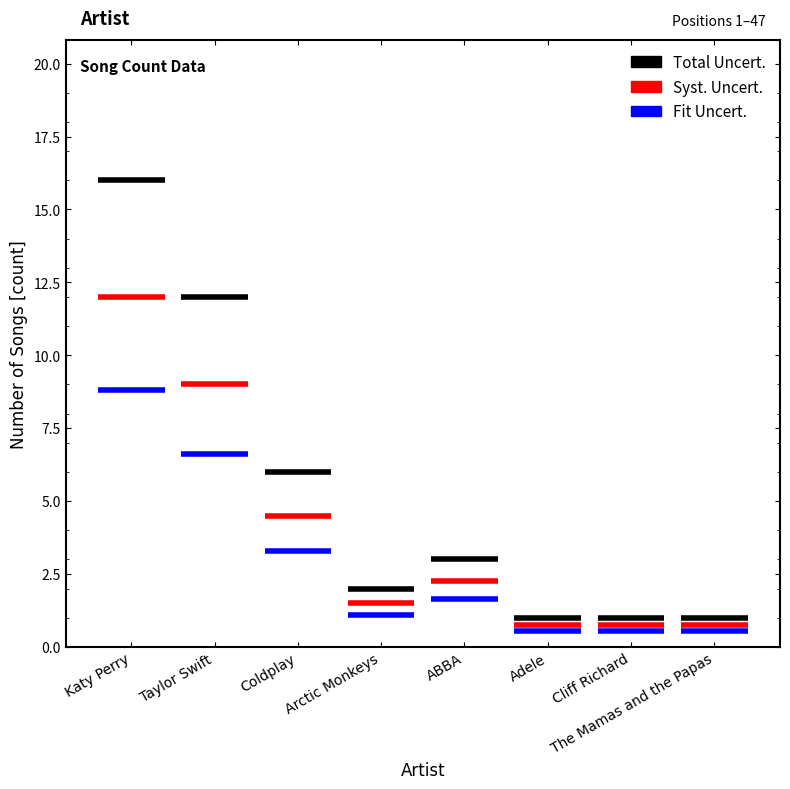

What is the difference between the values at Cliff Richard and Taylor Swift?

11